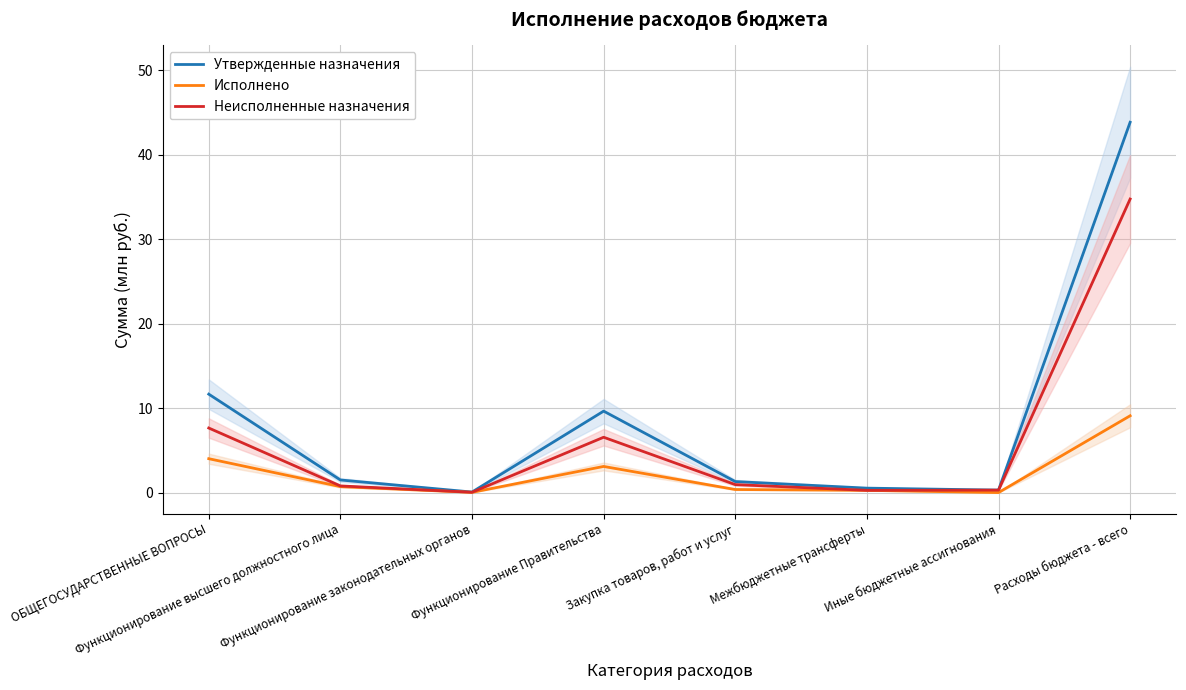

Is this an area chart (filled region under the line)?

No